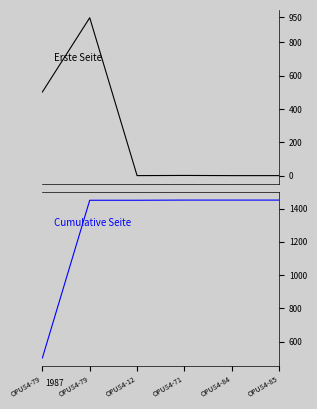

True or false: Erste Seite and Cumulative Seite intersect in this chart.

False